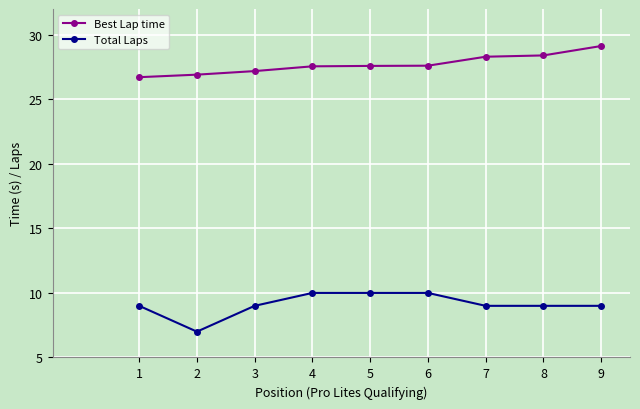

What is the smallest value displayed?

7.0